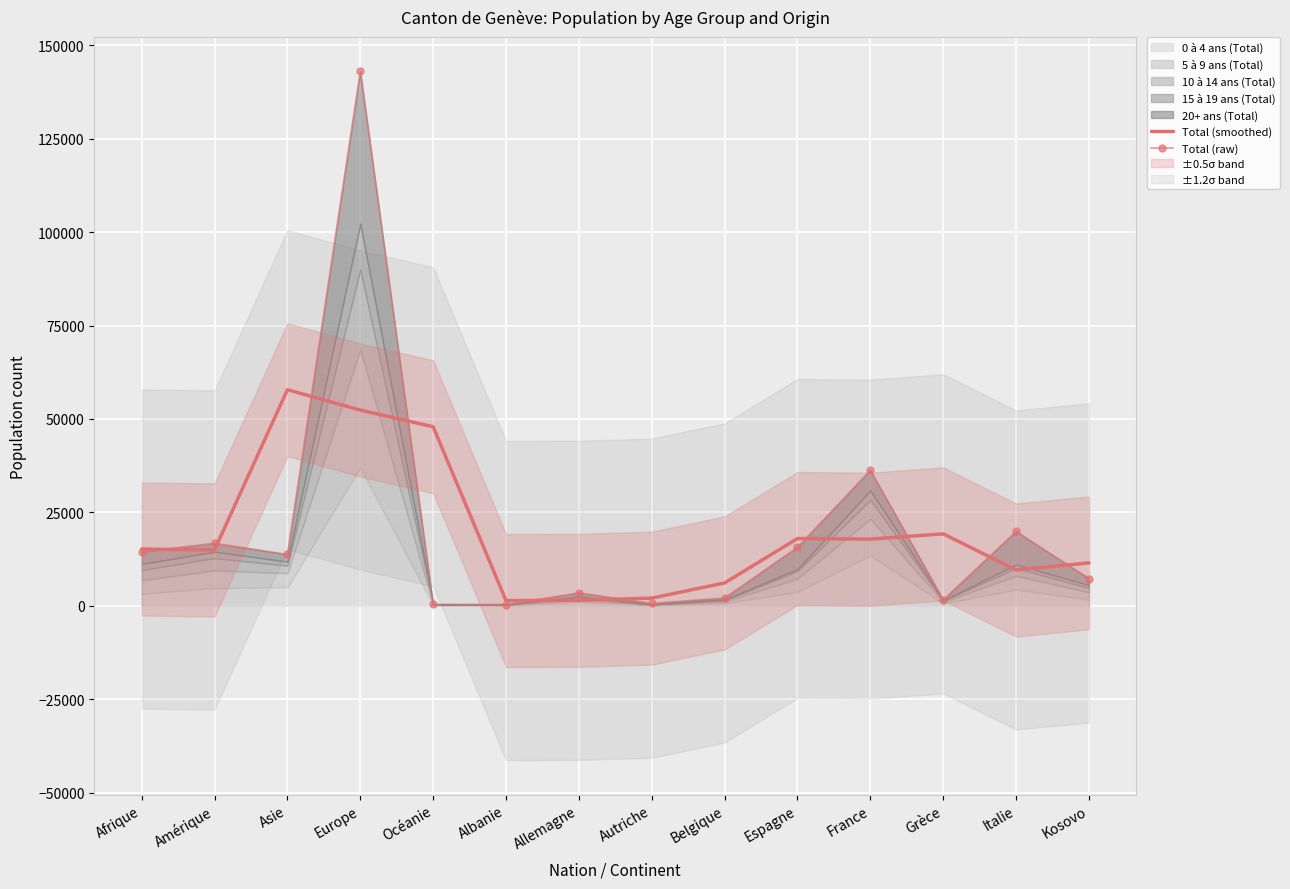

Reading left to right, transcribe all the data shown in this chart.

Total (smoothed): Afrique=15185.7	Amérique=14955.3	Asie=57815.7	Europe=52374.7	Océanie=47910.0	Albanie=1393.3	Allemagne=1464.7	Autriche=2049.0	Belgique=6118.3	Espagne=17998.7	France=17832.3	Grèce=19245.3	Italie=9585.3	Kosovo=11482.7
Total (raw): Afrique=14416.0	Amérique=16725.0	Asie=13725.0	Europe=142997.0	Océanie=402.0	Albanie=331.0	Allemagne=3447.0	Autriche=616.0	Belgique=2084.0	Espagne=15655.0	France=36257.0	Grèce=1585.0	Italie=19894.0	Kosovo=7277.0